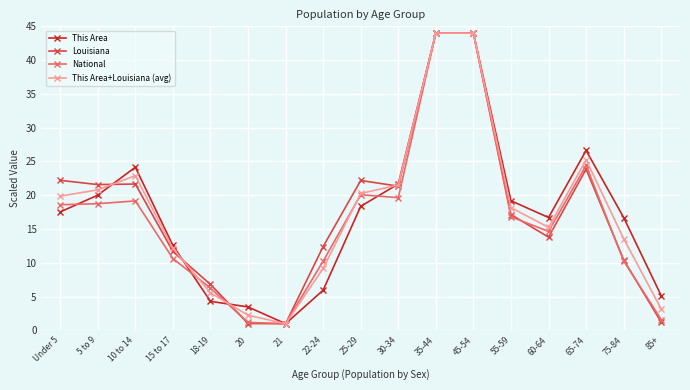

What is the difference between the maximum and minimum values in the This Area+Louisiana (avg) series?

43.0